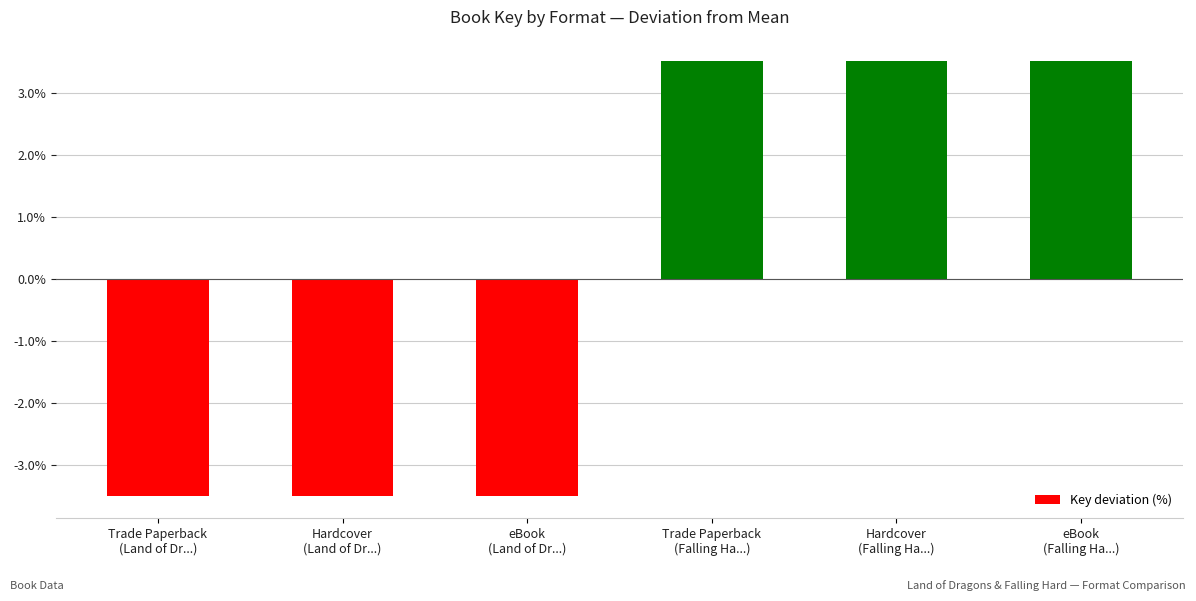

Where does the data first go above 3?

Trade Paperback
(Falling Ha...)